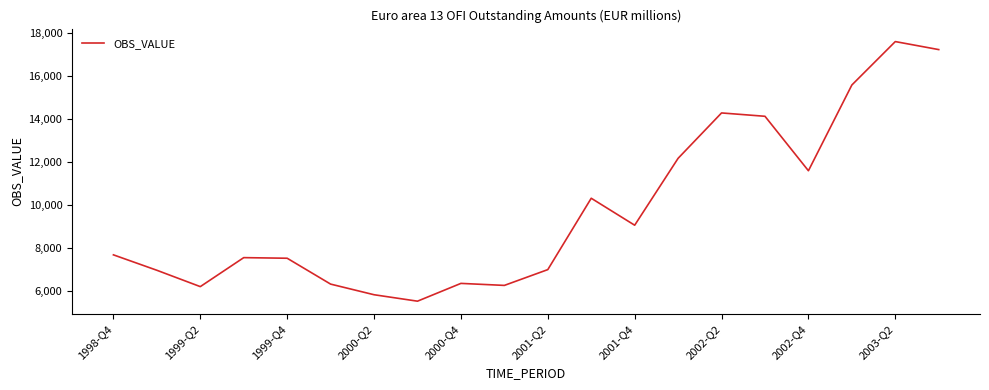

What is the difference between the maximum and minimum values?

12070.5